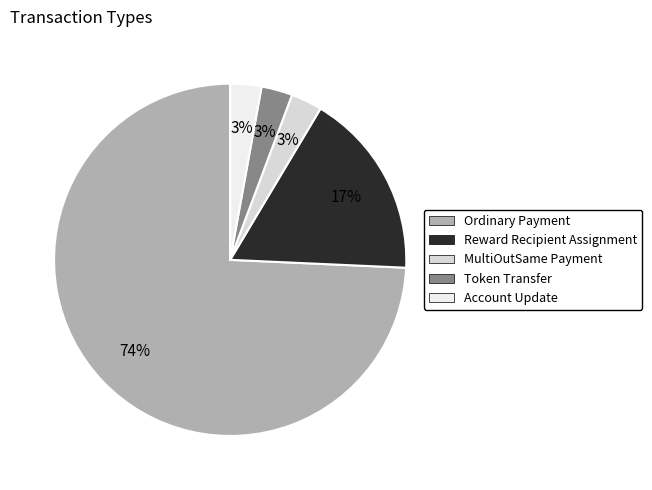

Combined, what portion of the pie is Ordinary Payment and Token Transfer?

77.1%